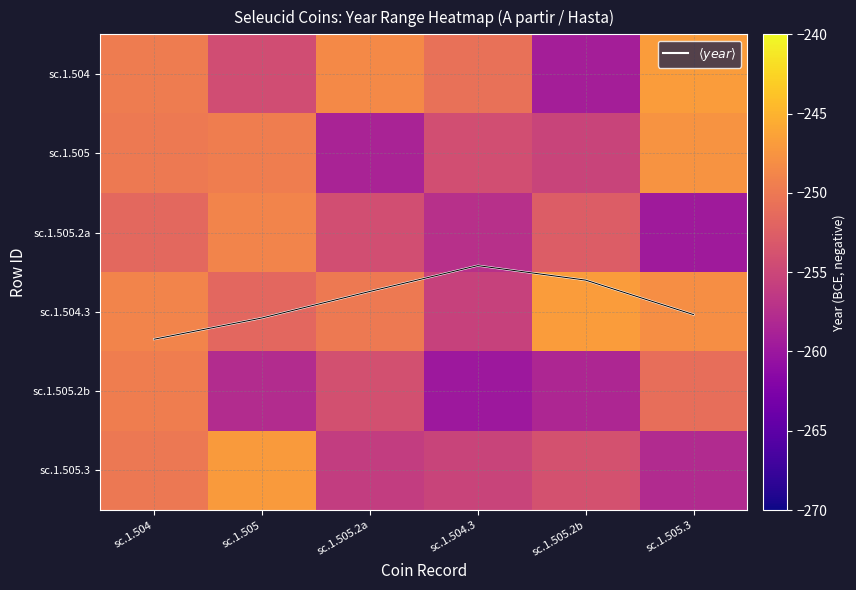

Is the value of sc.1.505 at sc.1.505 greater than the value of sc.1.504.3 at sc.1.505?

Yes